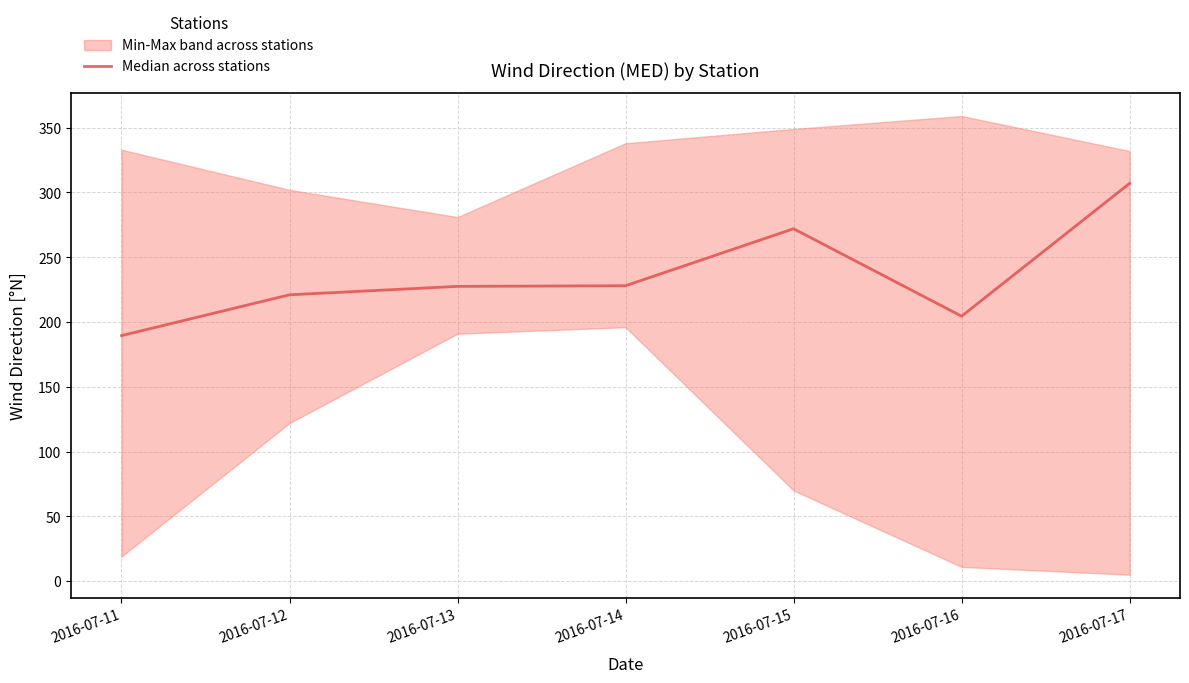

Where is the first local maximum?

2016-07-15